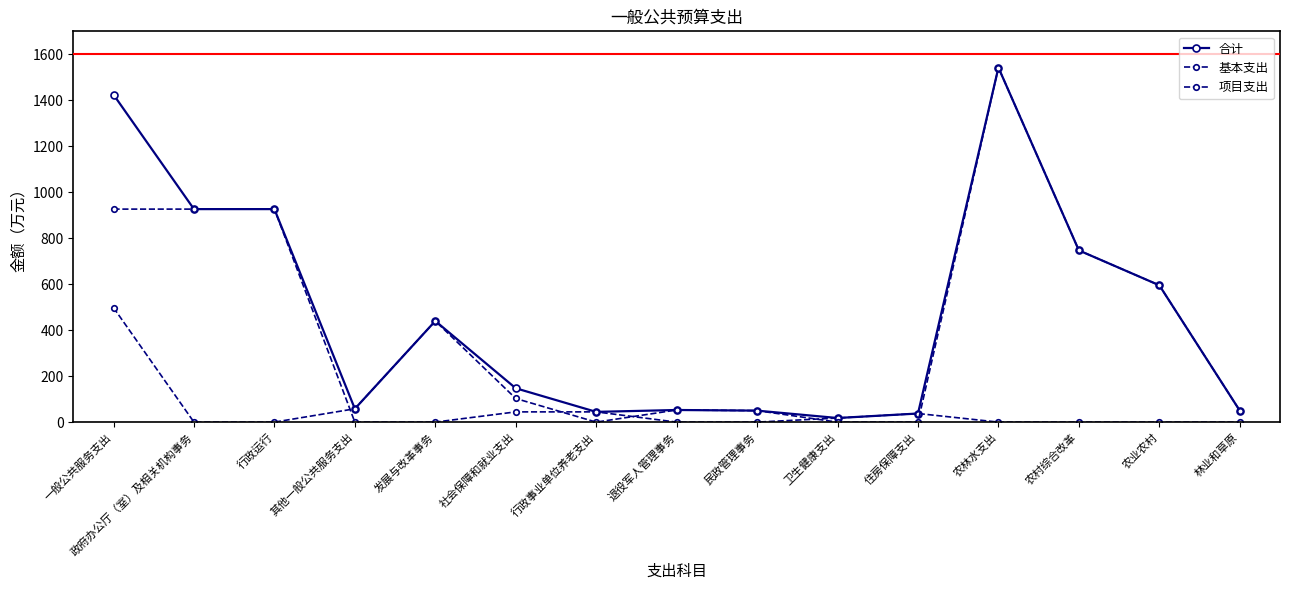

True or false: 合计 and 基本支出 intersect in this chart.

False